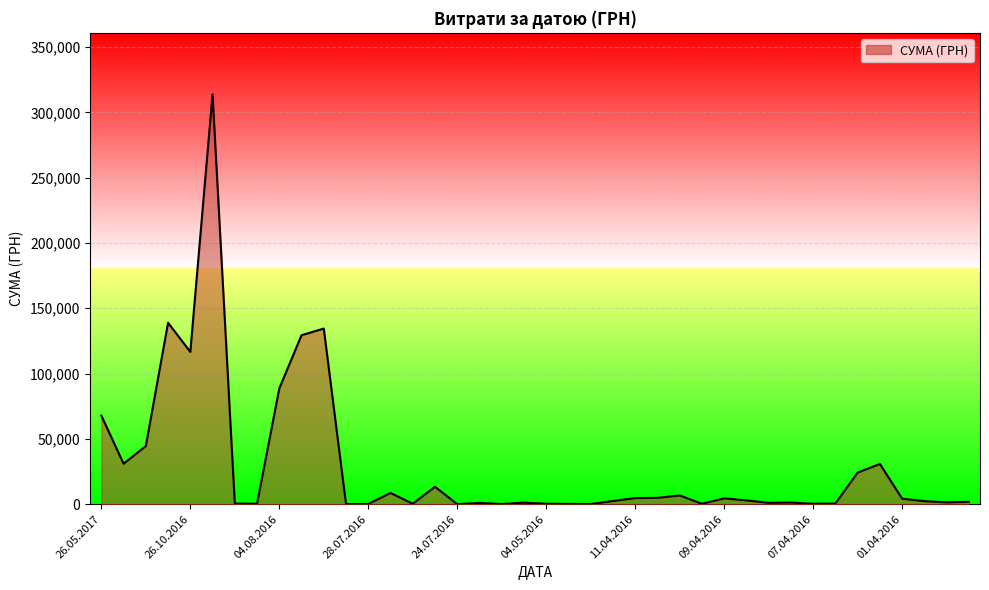

What is the maximum value shown in the chart?

313793.7